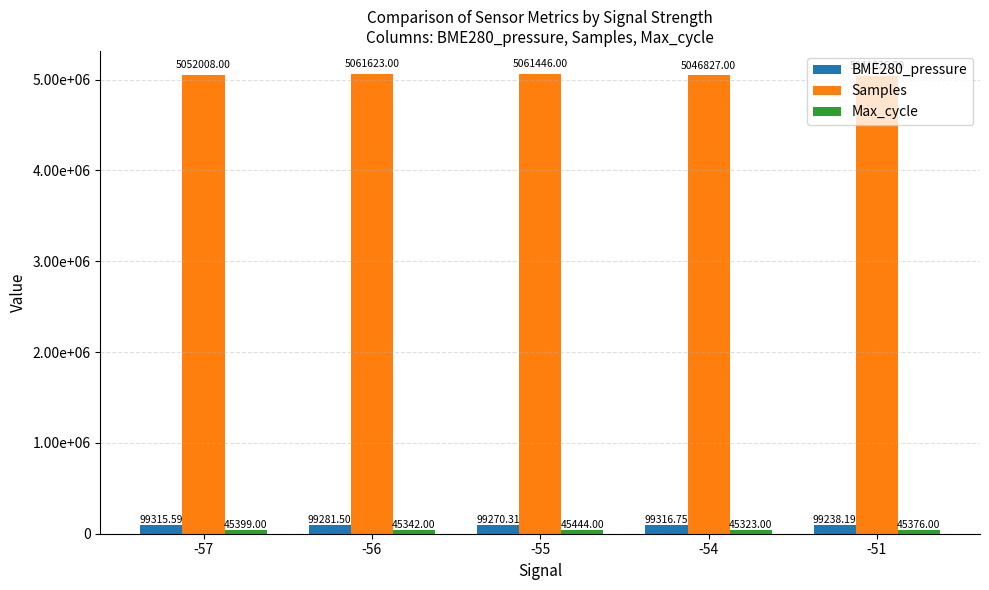

Are the bars grouped side by side (vs. stacked)?

Yes